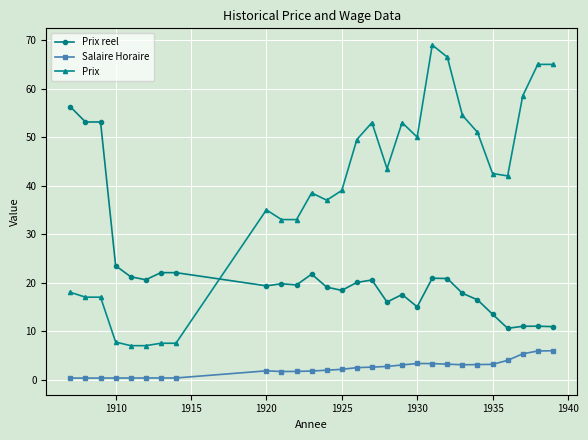

True or false: Salaire Horaire has more than 1 points higher than both neighbors.

True